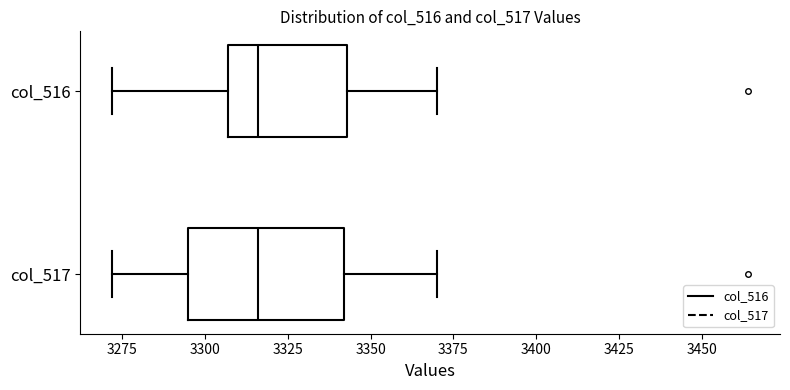

Where does the right whisker of the box for col_517 end on the x-axis? The values are not printed on the chart, so give them approximately, as read against the axis.

3370